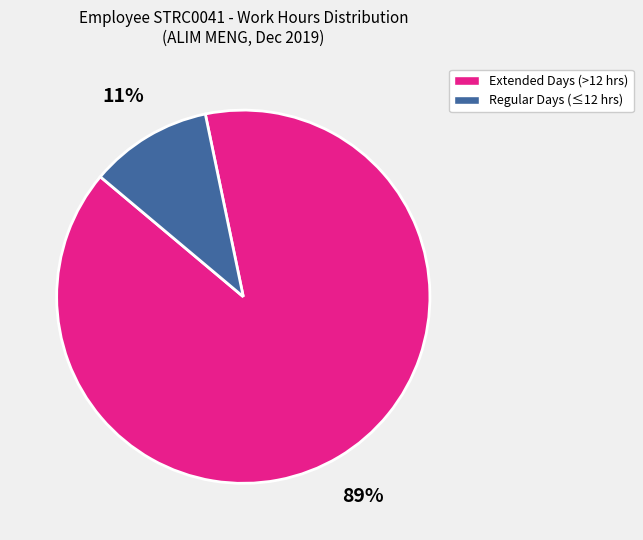

Does any single category account for the majority?

Yes